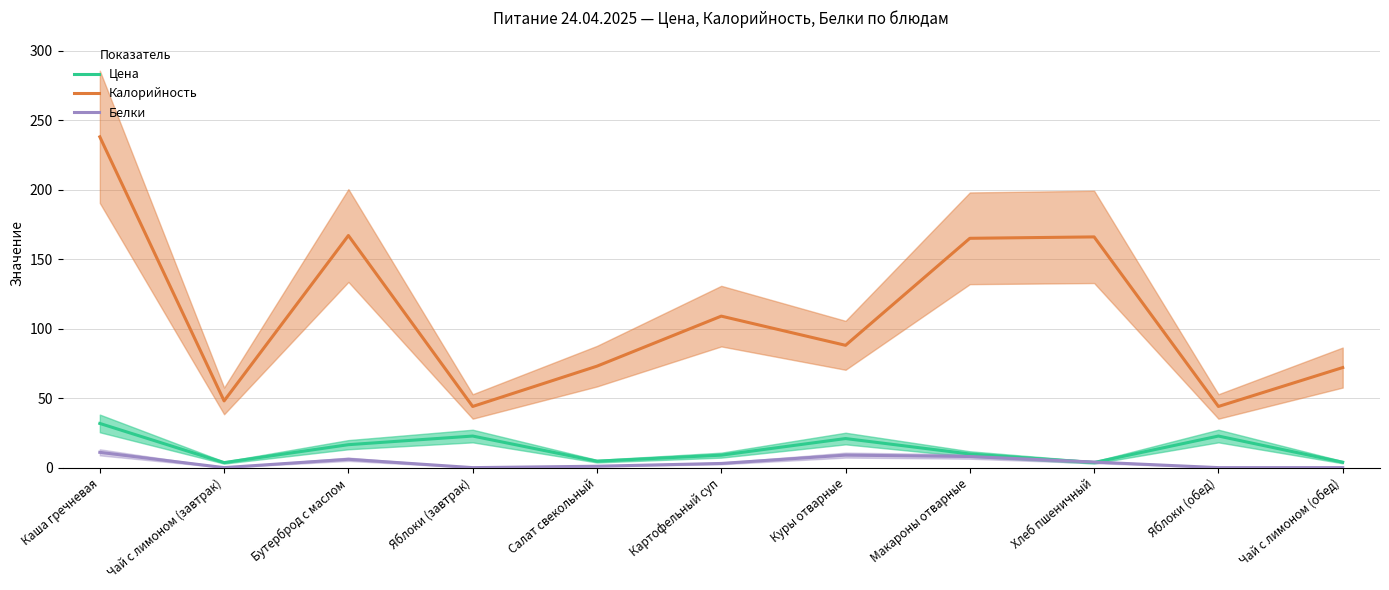

What is the difference between the maximum and minimum values in the Белки series?

11.0